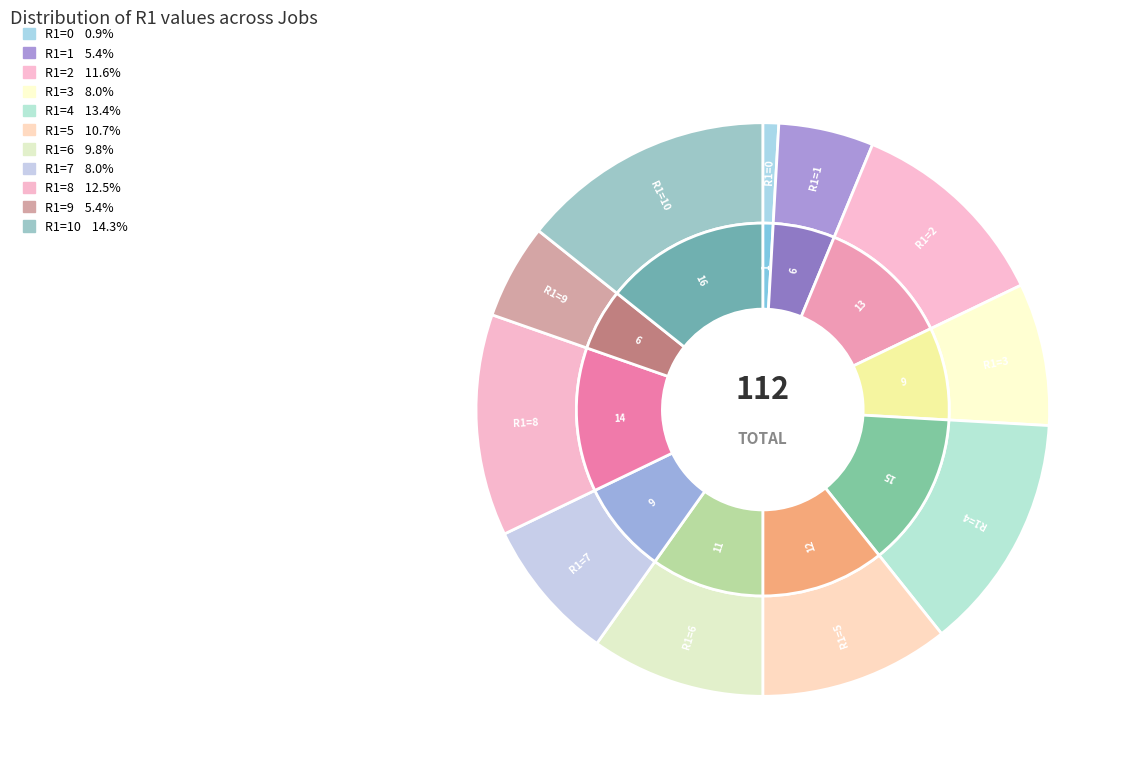

What is the ratio of the value at R1=1 to the value at R1=6?

0.5